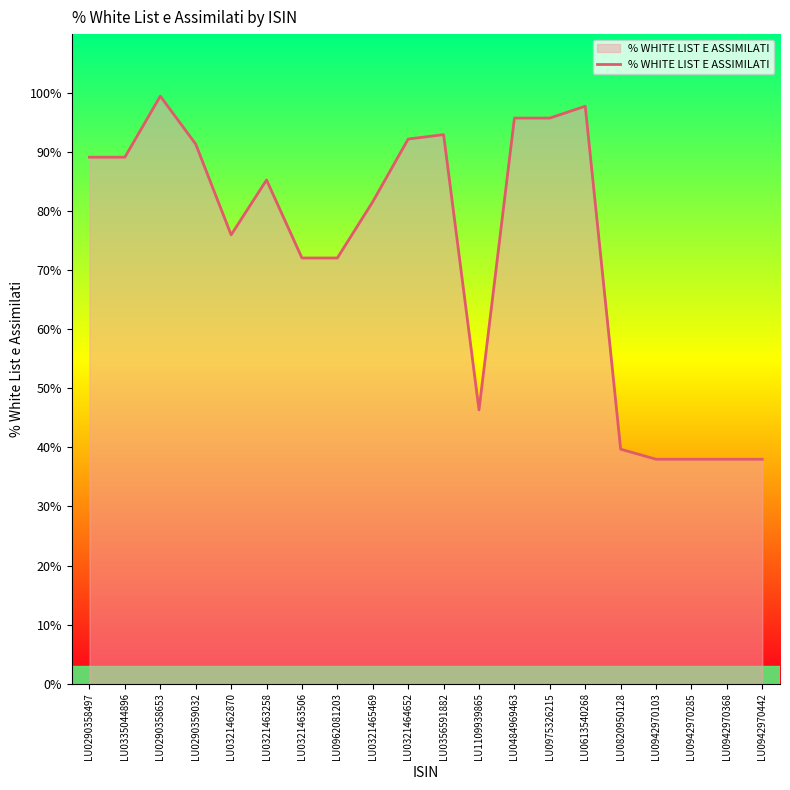

What is the maximum value shown in the chart?

99.5